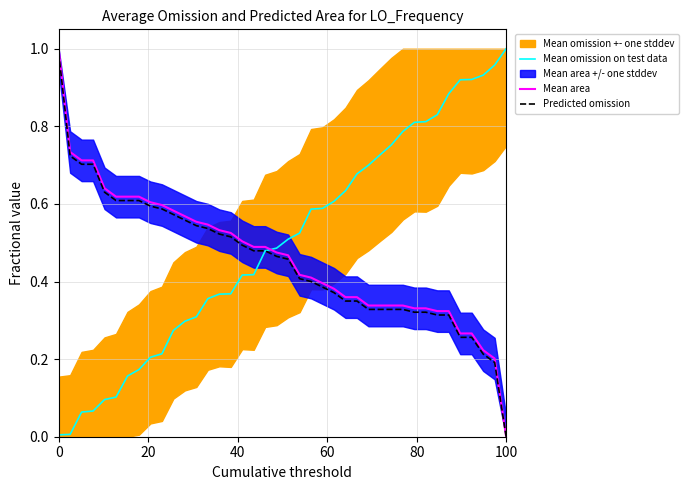

What is the difference between the second highest and minimum values in the Mean omission on test data series?

1.0